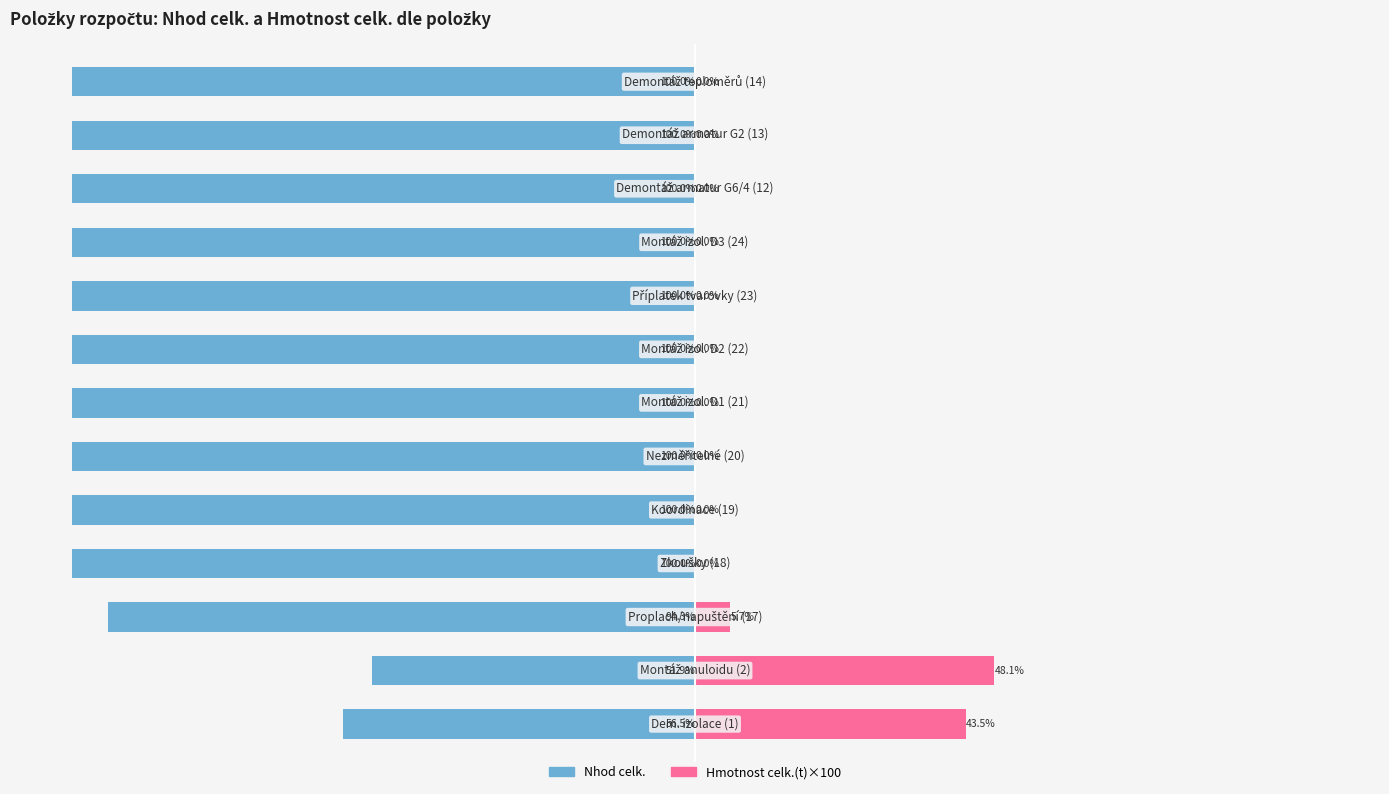

Does the chart contain stacked bars?

No